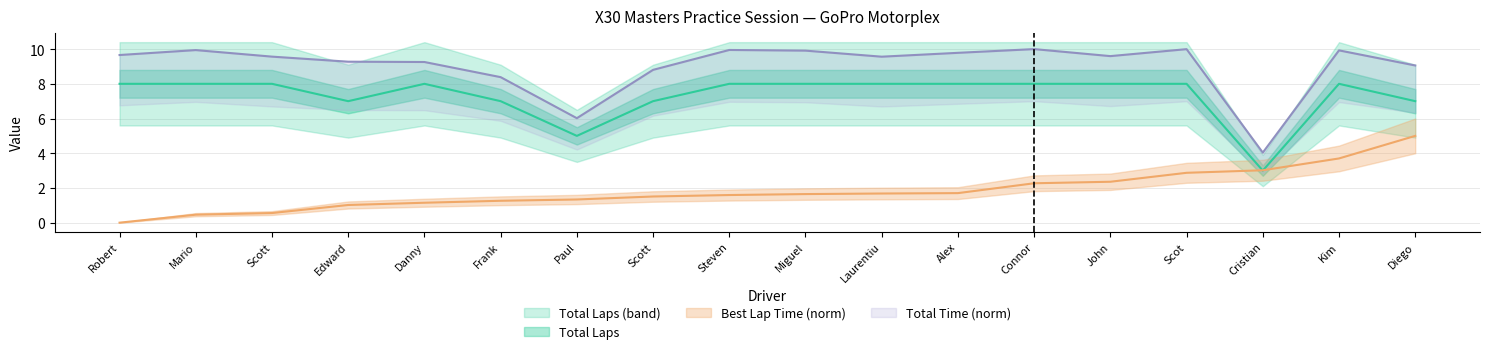

Which category has the highest value in the Total Time series?

Connor